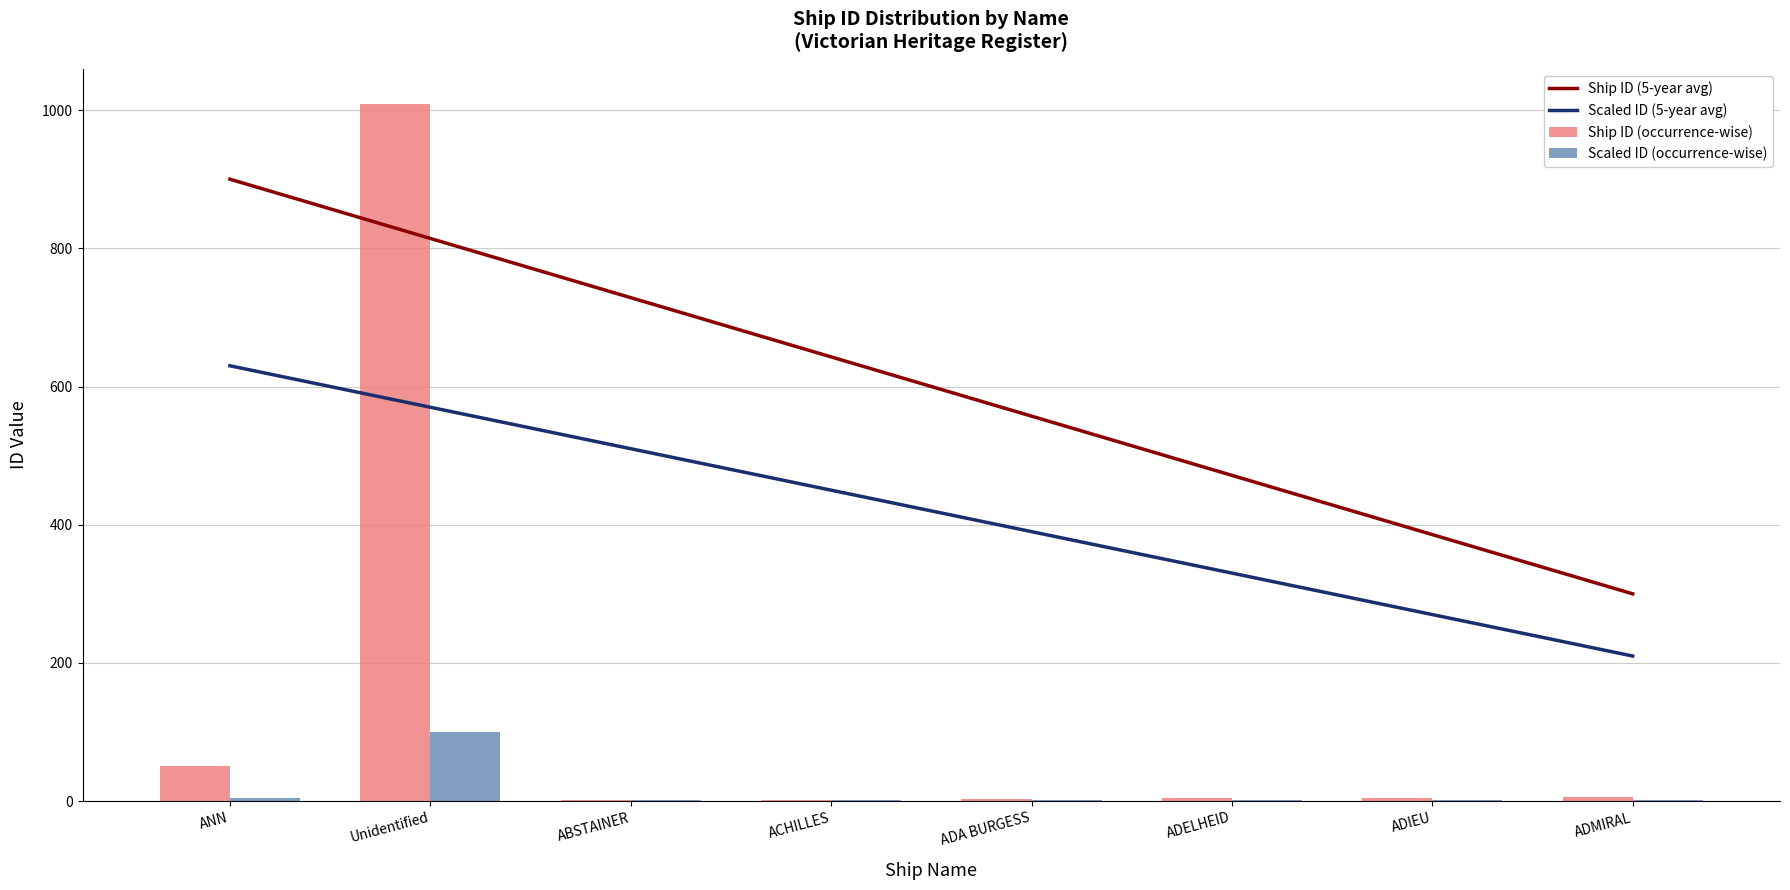

What is the value of the Scaled ID (5-year avg) bar at the 2nd from the left?

570.0